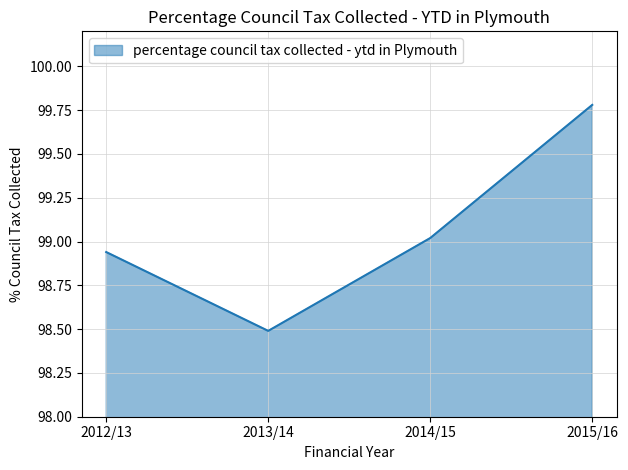

What is the sum of the values at 2012/13 and 2014/15?

198.0